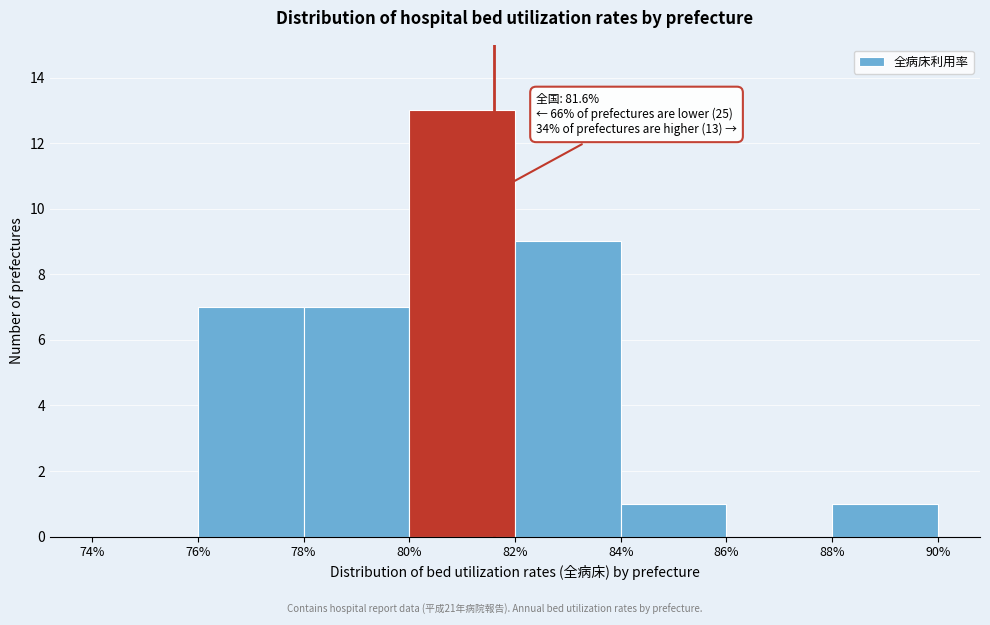

Over which range of the x-axis is the bar tallest?

80% to 82%